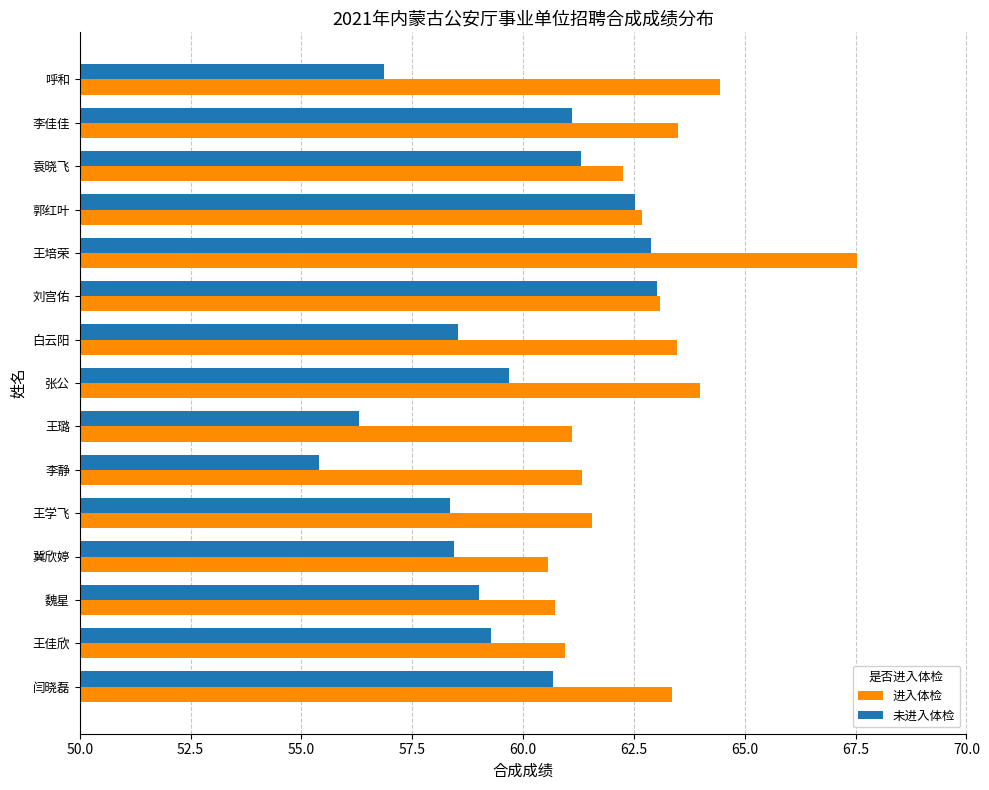

At which category is the sum across all series the highest?

王培荣